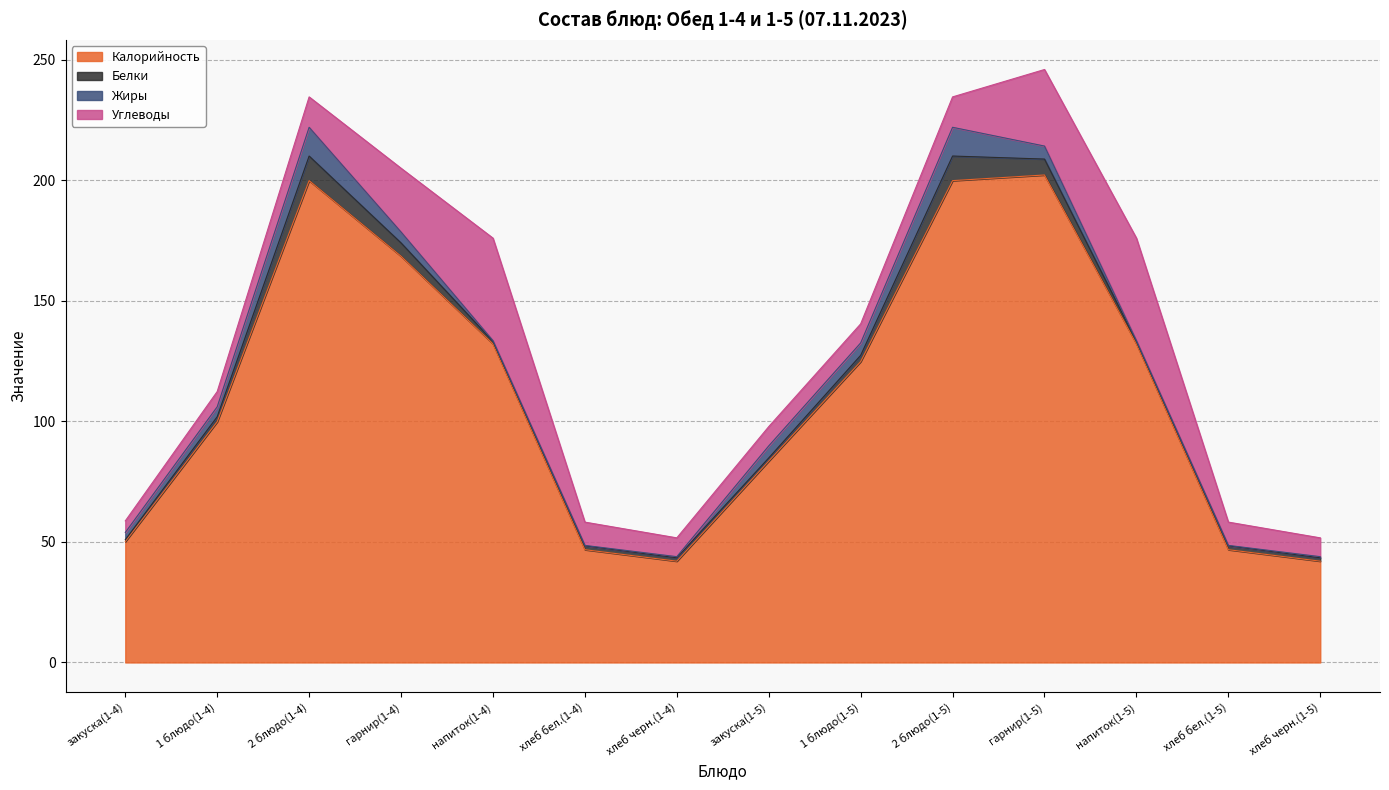

At which category is the sum across all series the highest?

гарнир(1-5)